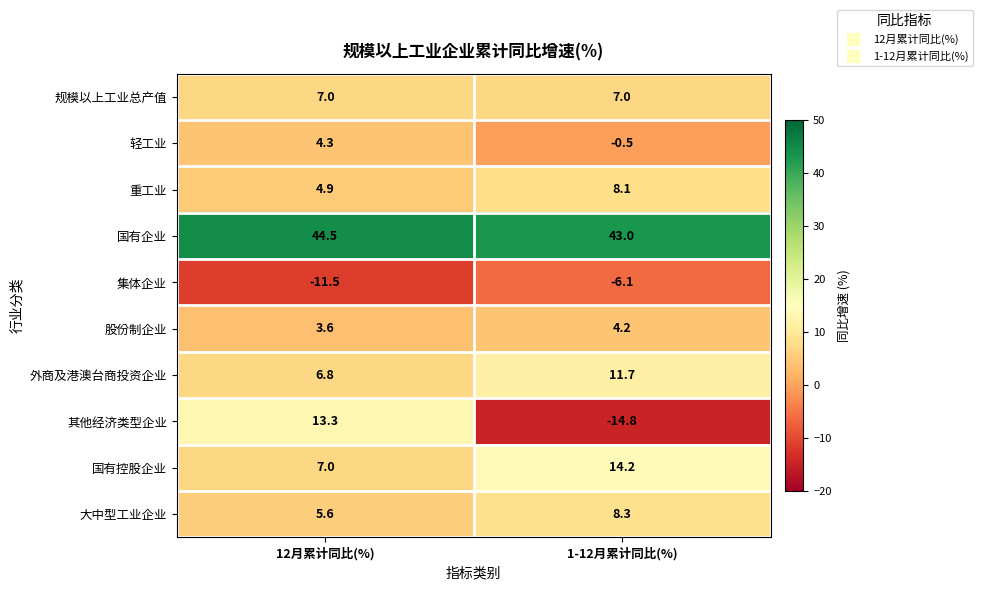

Which series changed the most between 12月累计同比(%) and 1-12月累计同比(%)?

其他经济类型企业